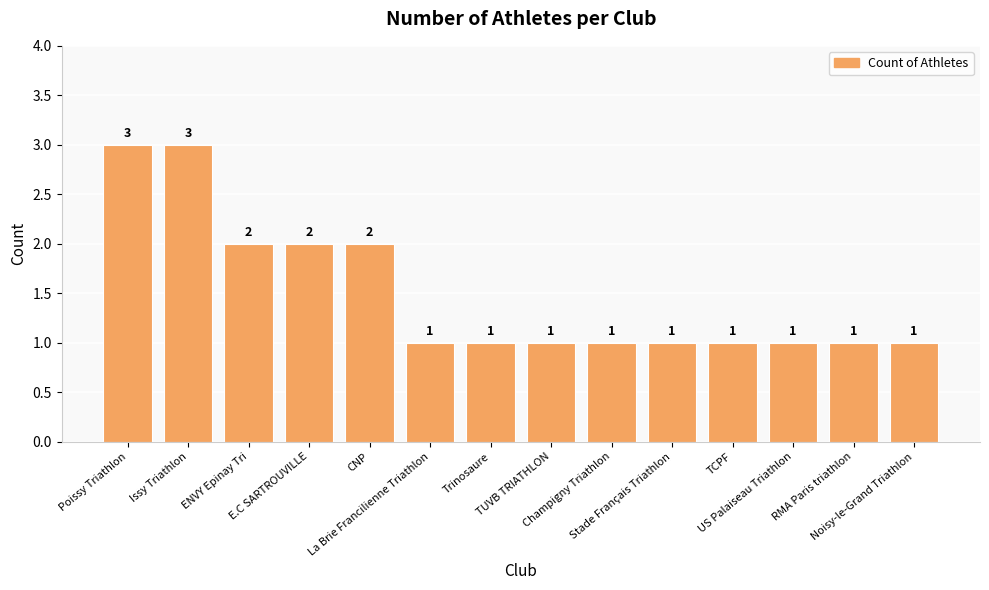

Are the bars horizontal?

No